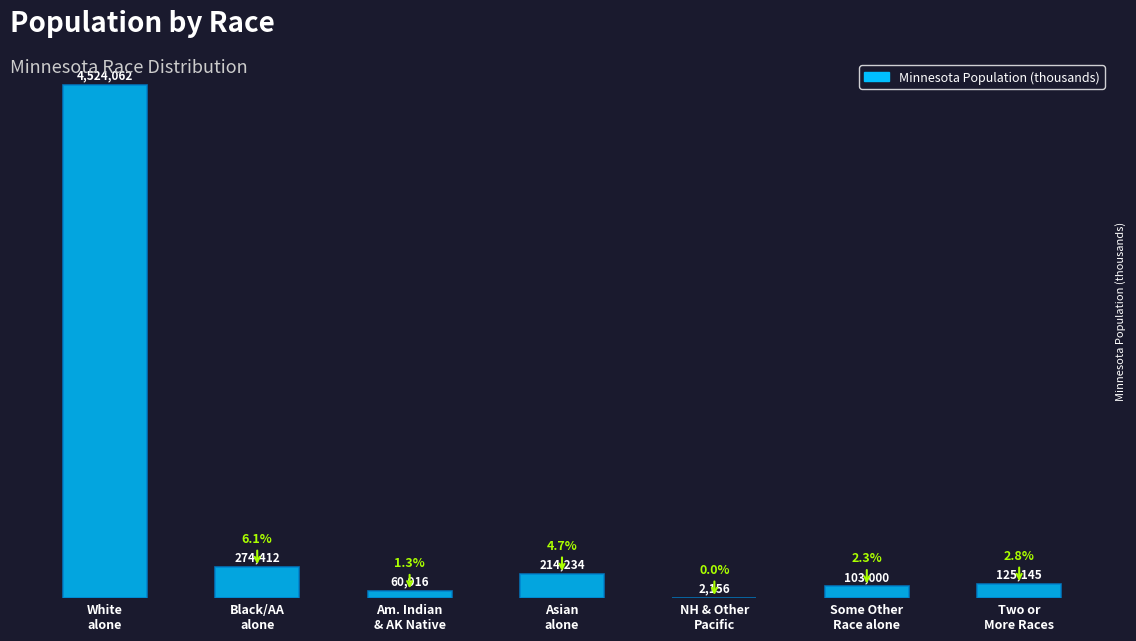

Reading left to right, extract all data points from this chart.

4524.1	274.4	60.9	214.2	2.2	103.0	125.1